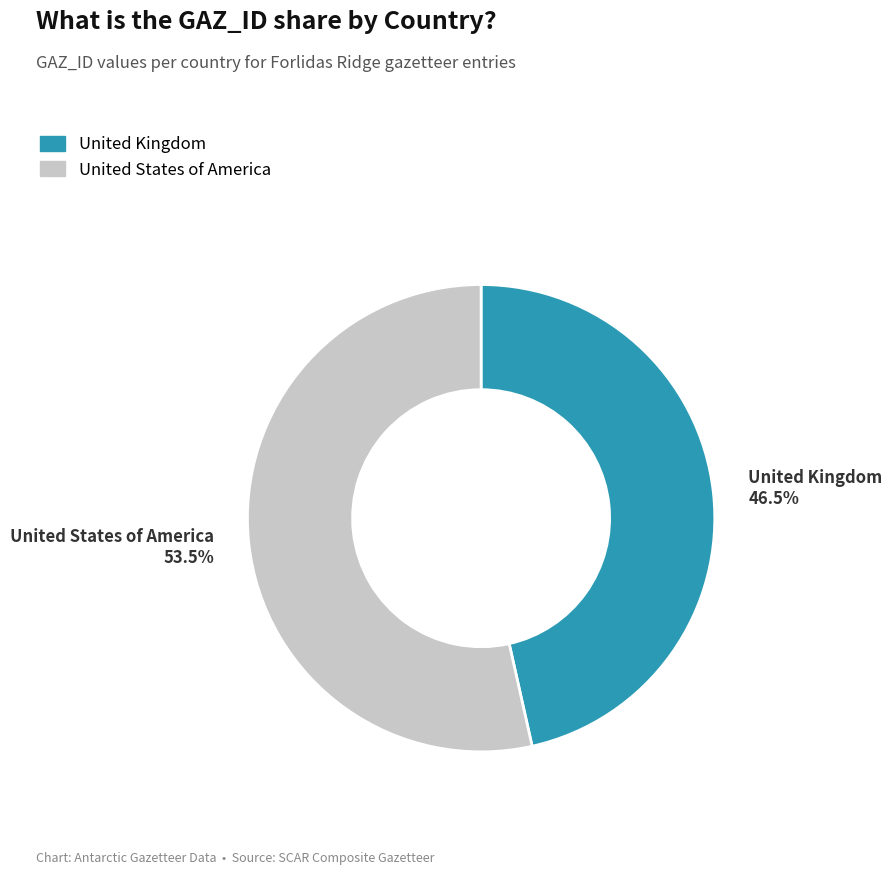

Which category has the smallest portion of the pie?

United Kingdom